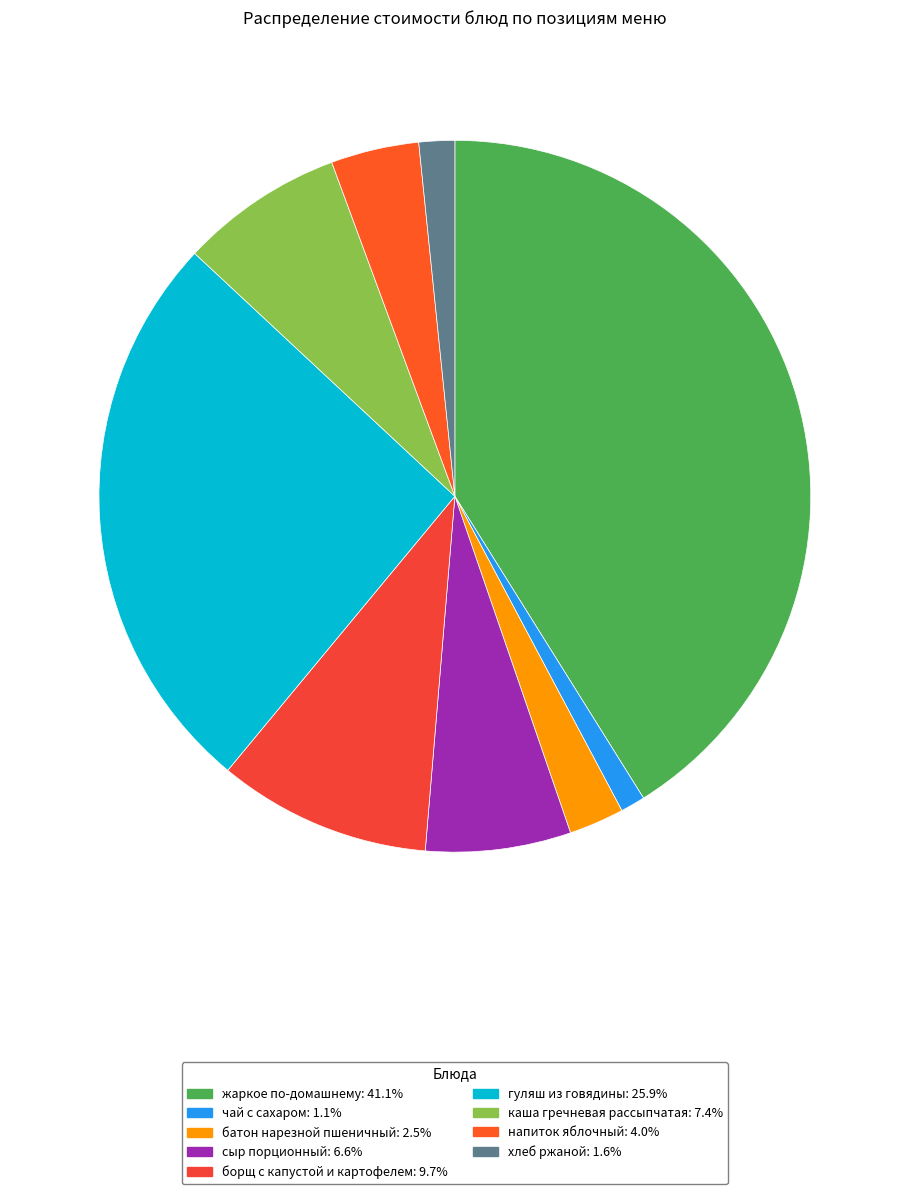

Which slice is the smallest?

чай с сахаром